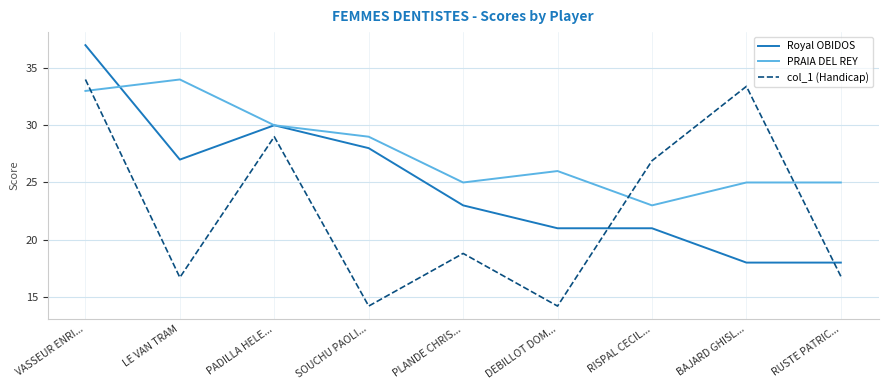

What position from the left is VASSEUR ENRI...?

1